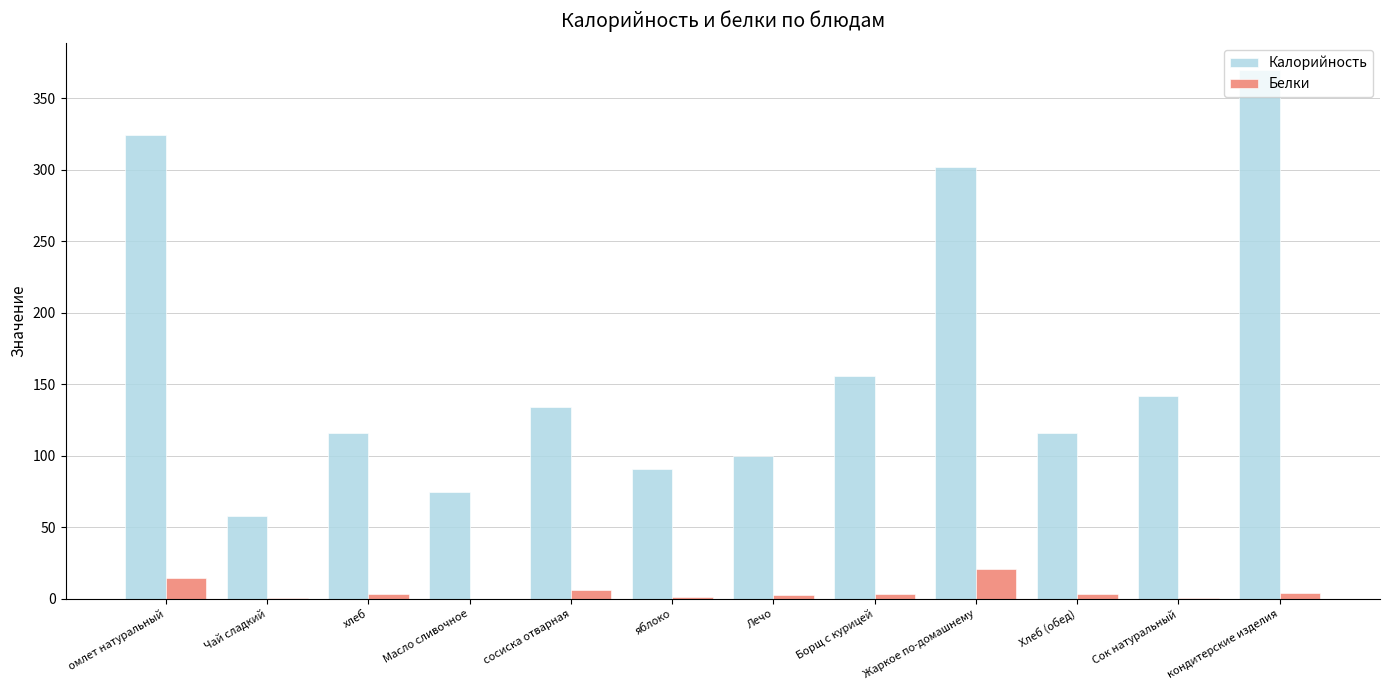

Are the bars grouped side by side (vs. stacked)?

Yes